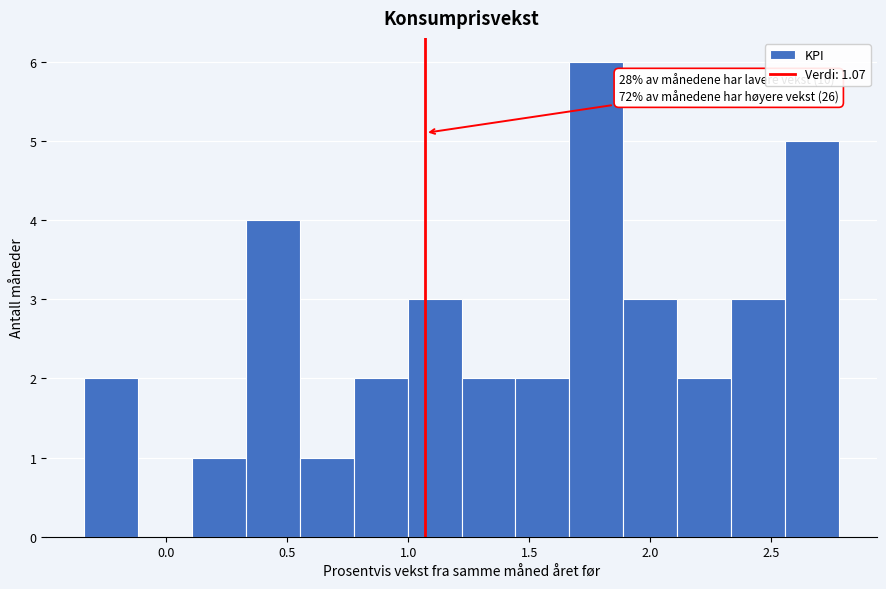

Over which range of the x-axis is the bar tallest?

1.65 to 1.90